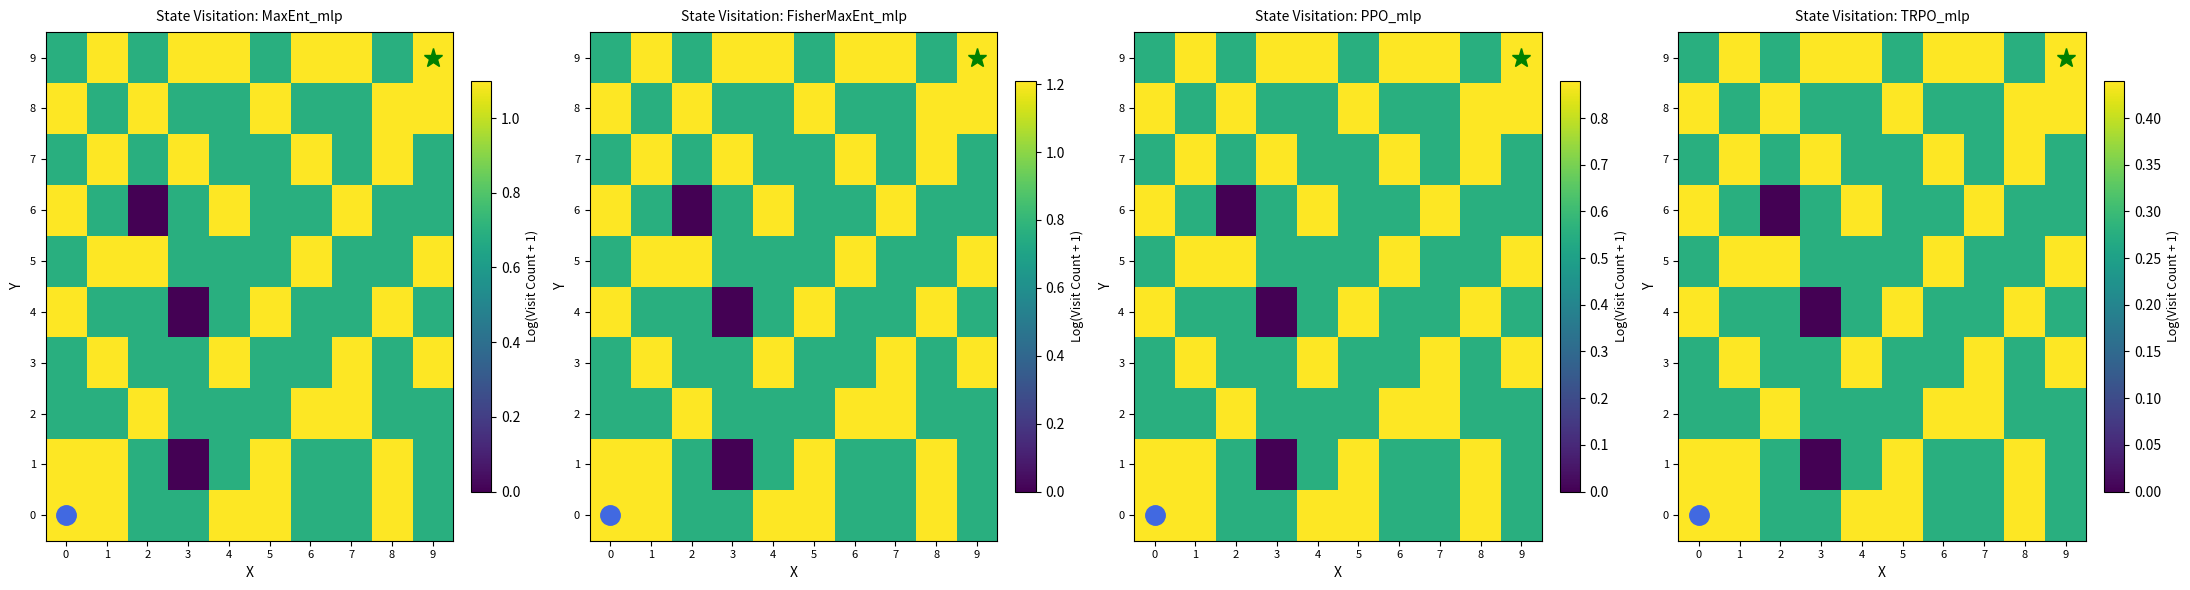

Is the value of 7 at 6 greater than the value of 8 at 5?

No